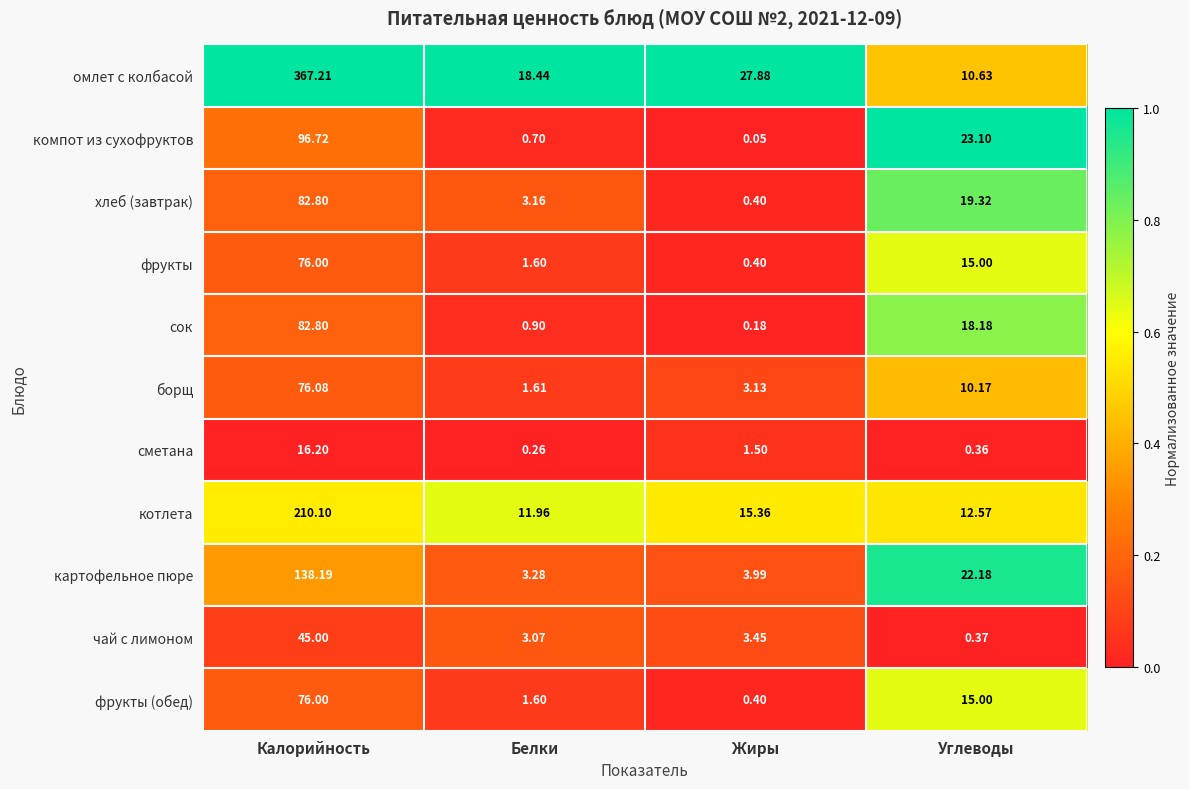

At how many categories does at least one series exceed 0?

4